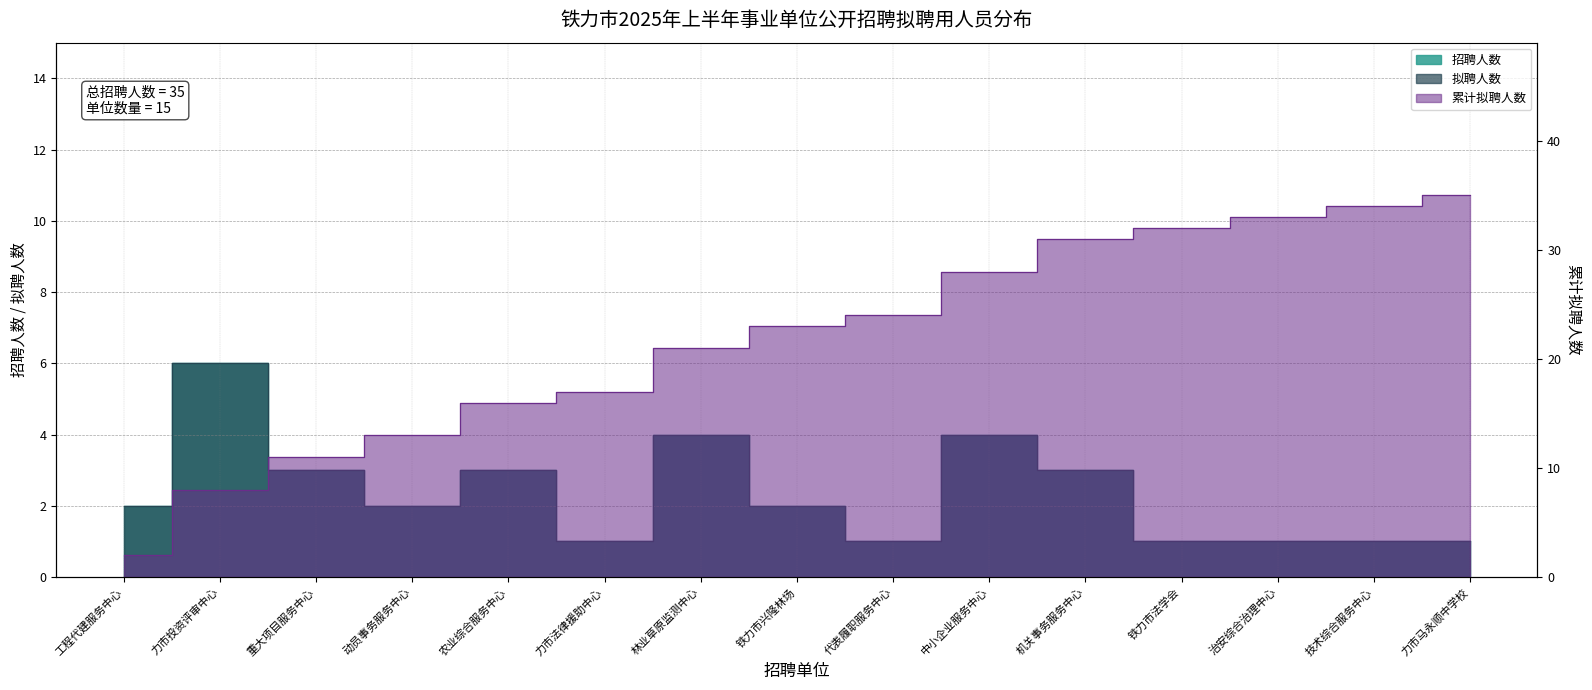

Reading left to right, transcribe all the data shown in this chart.

招聘人数: 2	6	3	2	3	1	4	2	1	4	3	1	1	1	1
拟聘人数: 2	6	3	2	3	1	4	2	1	4	3	1	1	1	1